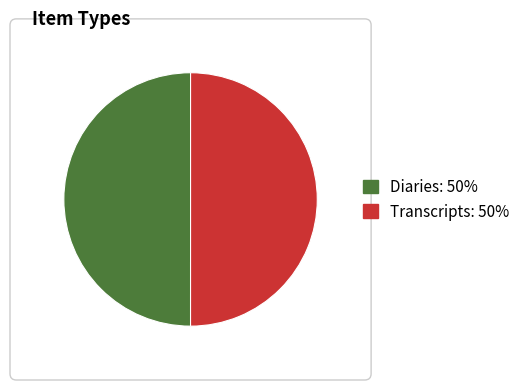

True or false: Diaries: 50% accounts for 50% of the total.

True